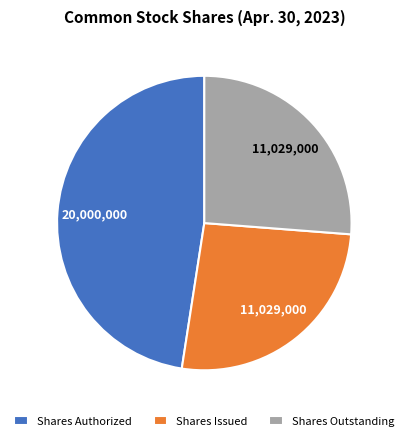

Does Shares Outstanding represent more than half of the total?

No